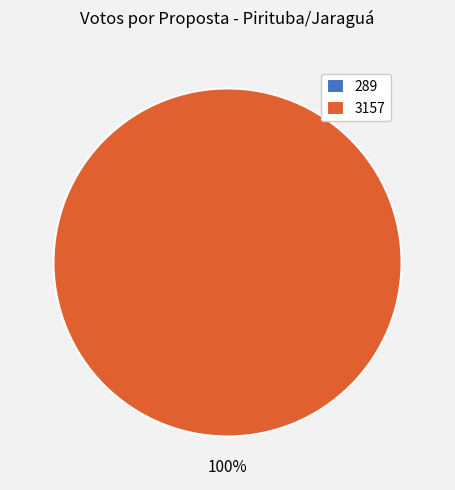

Which category has the smallest portion of the pie?

289